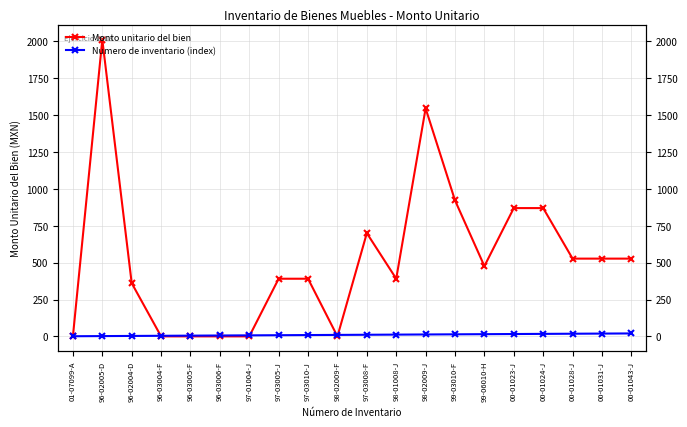

Rank the series by their average value, from highest to lowest.

Monto unitario del bien, Numero de inventario (index)